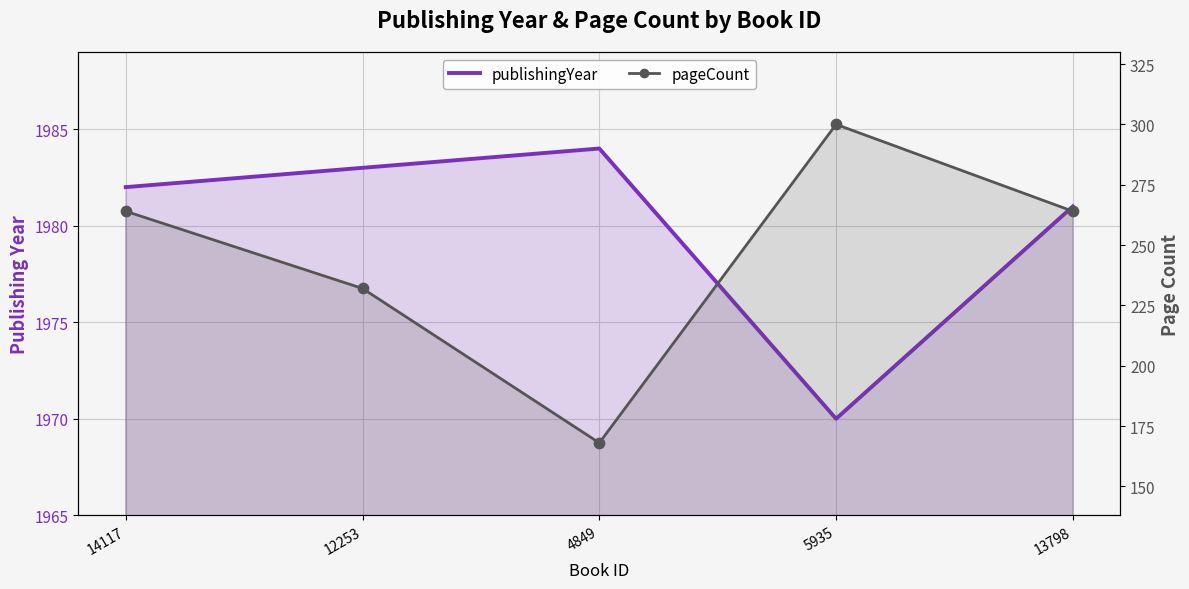

Which series has the largest total across all categories?

publishingYear